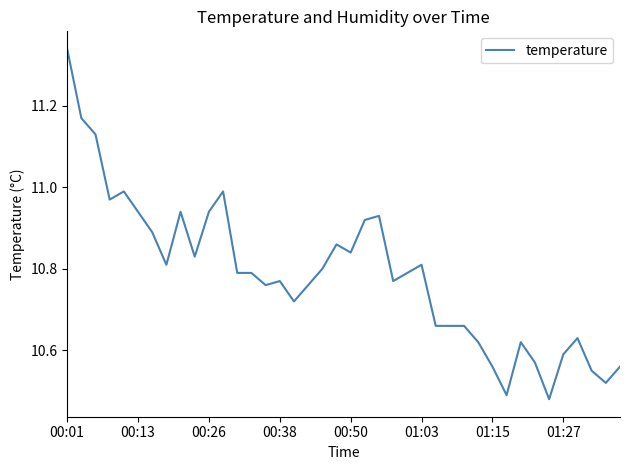

What is the difference between the maximum and minimum values?

0.9